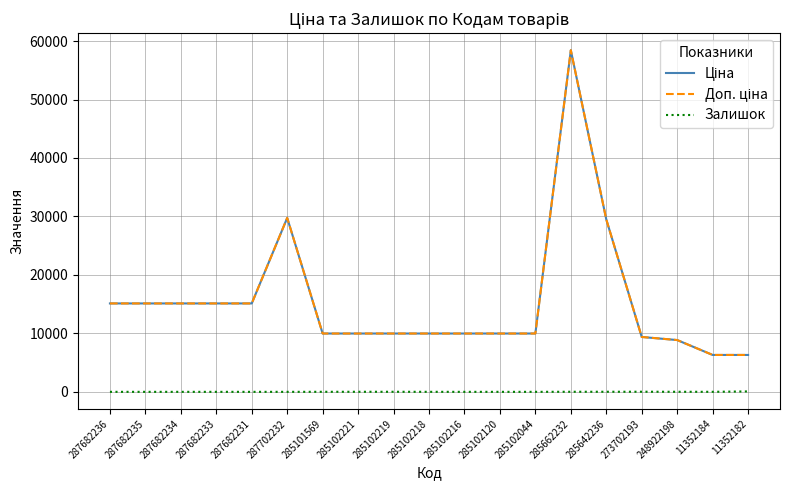

True or false: Залишок and Ціна cross at least once.

False